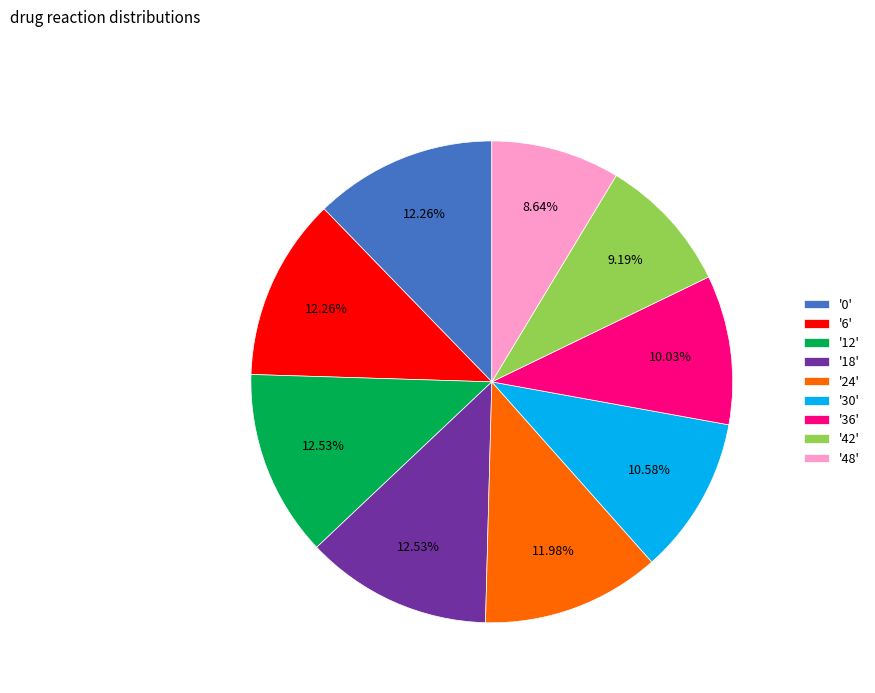

Between '42' and '12', which is larger?

'12'